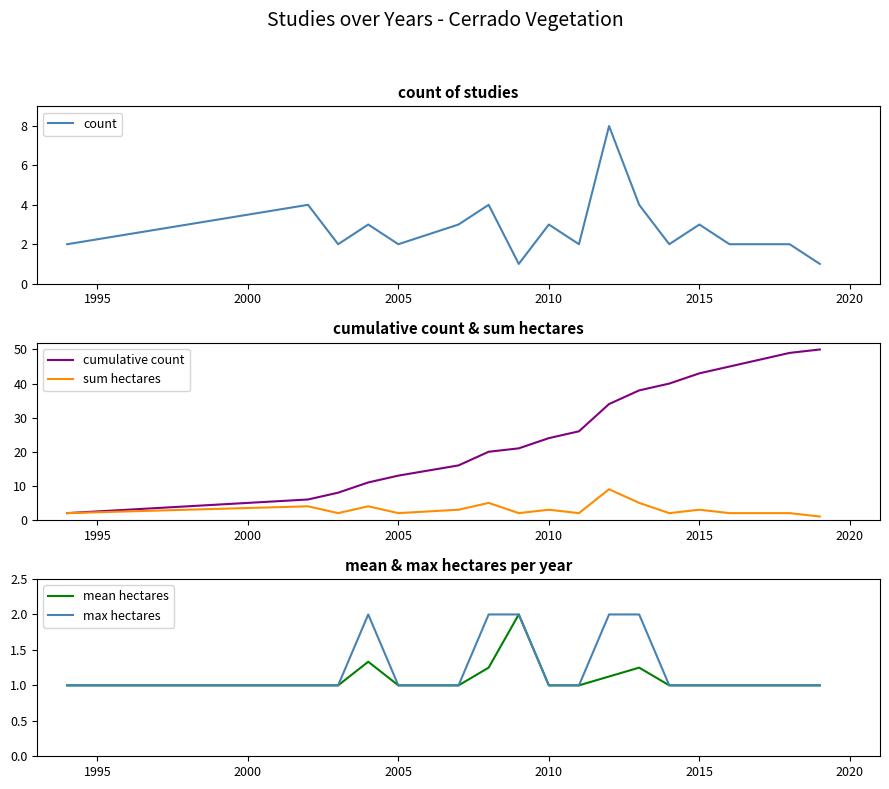

True or false: cumulative count and sum hectares intersect in this chart.

False